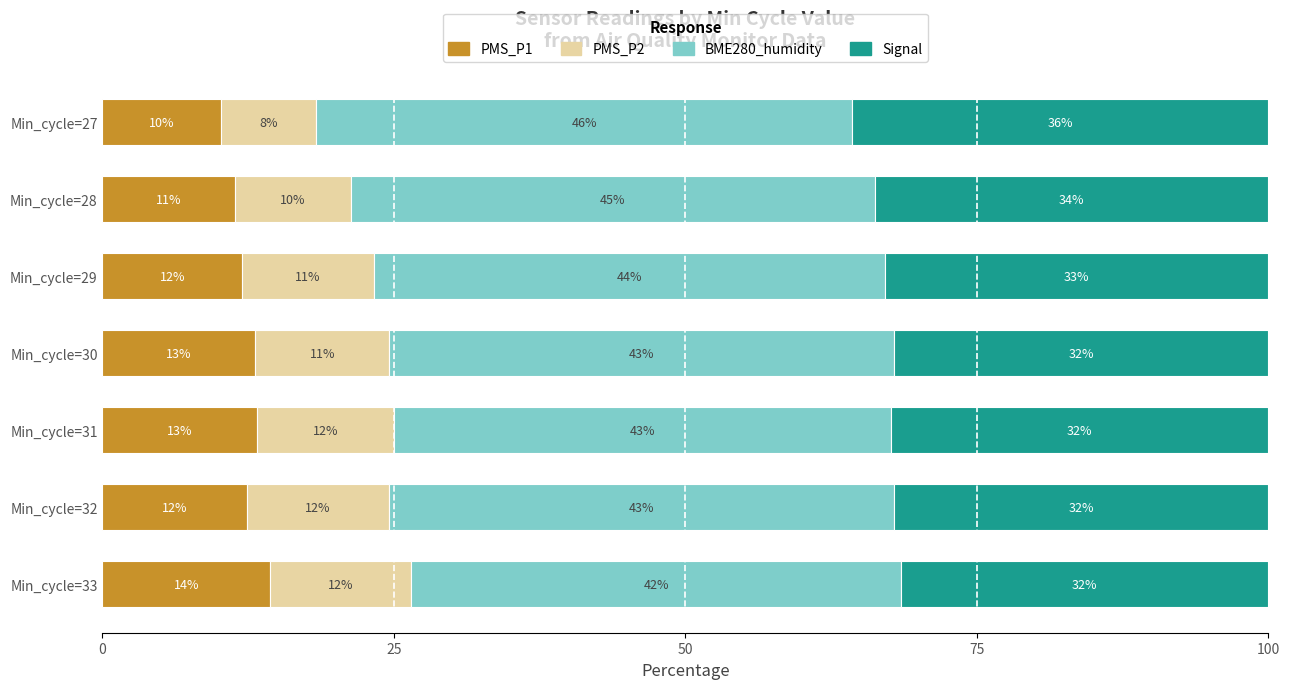

What is the total value across all series at Min_cycle=28?

100.0